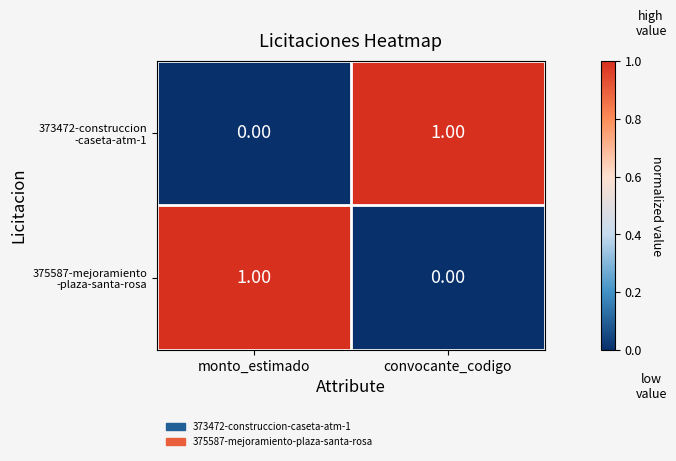

How many distinct data groups are displayed?

2